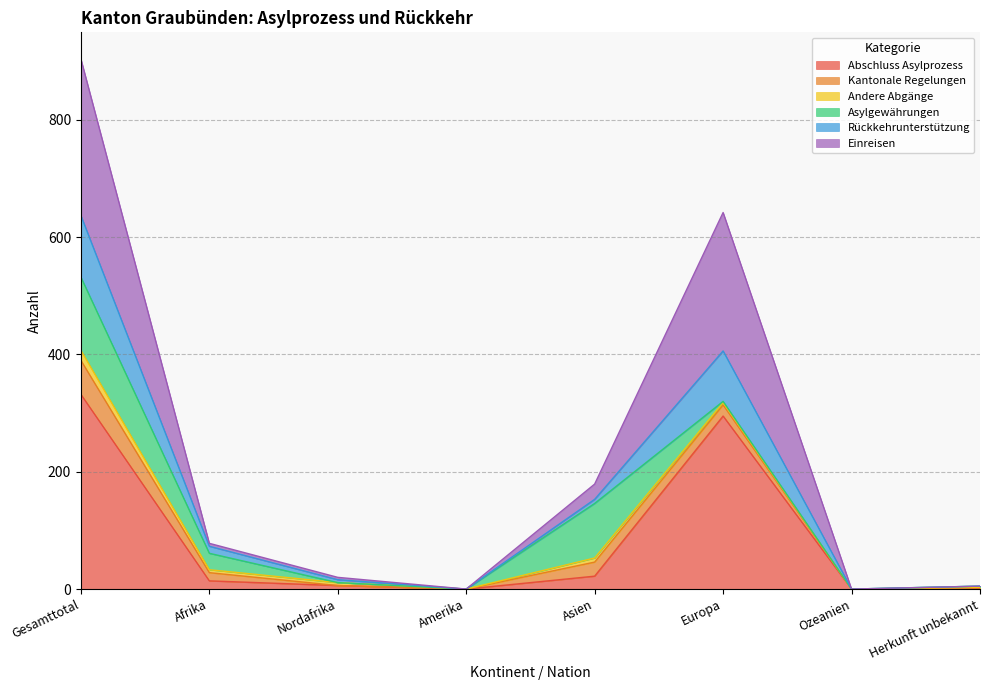

What is the highest value of the Abschluss Asylprozess series?

332